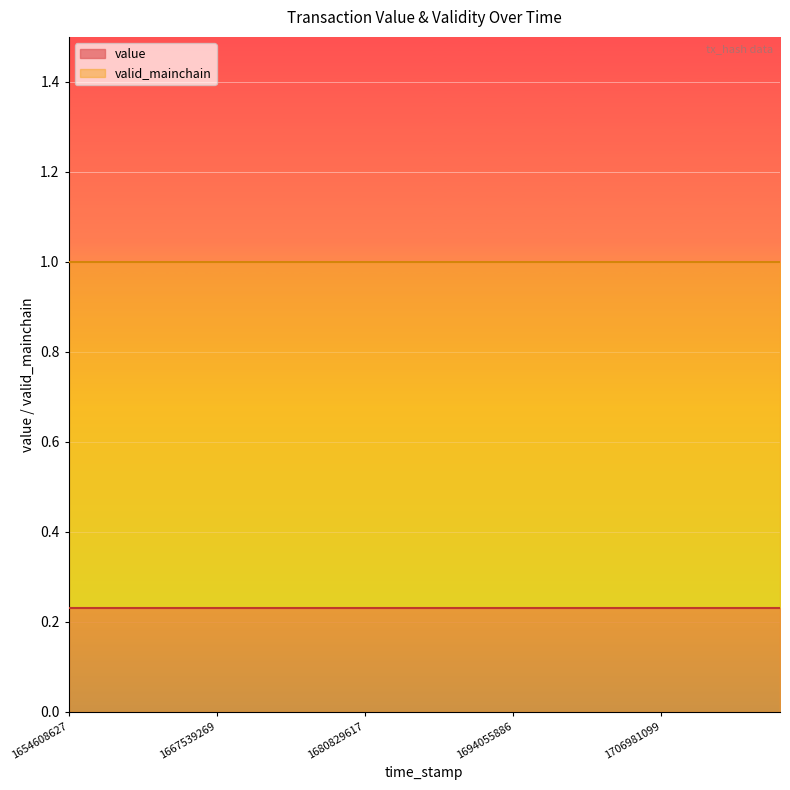

What is the minimum value shown in the chart?

0.2